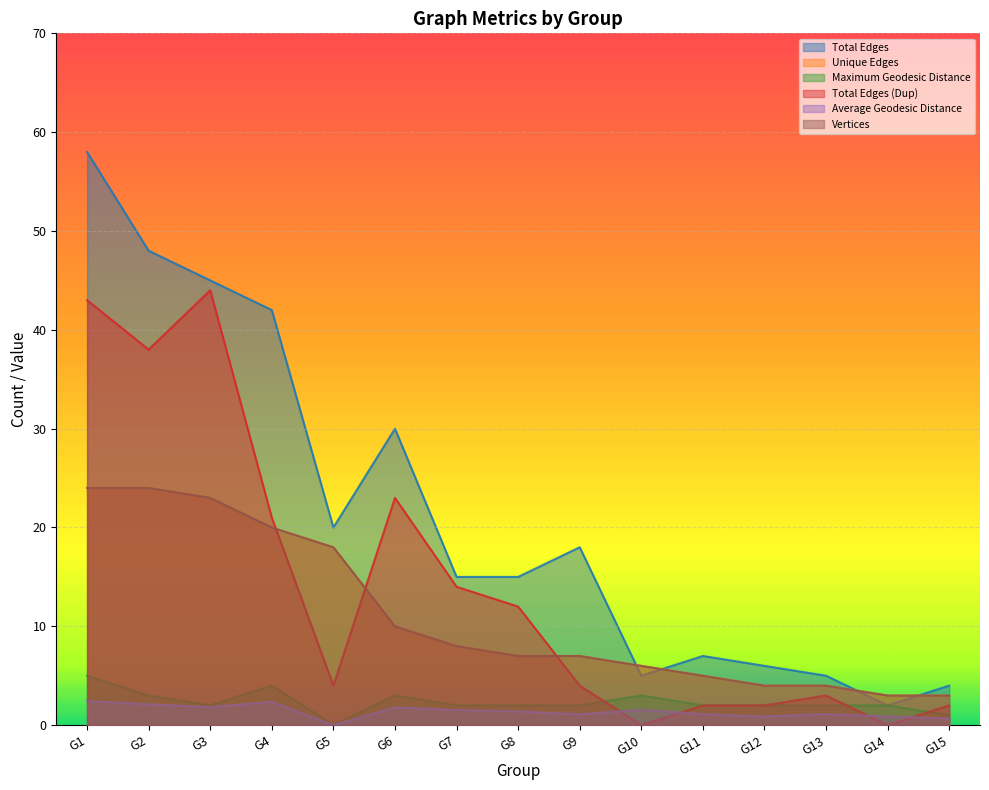

What is the approximate value of Total Edges at G1?

58.0